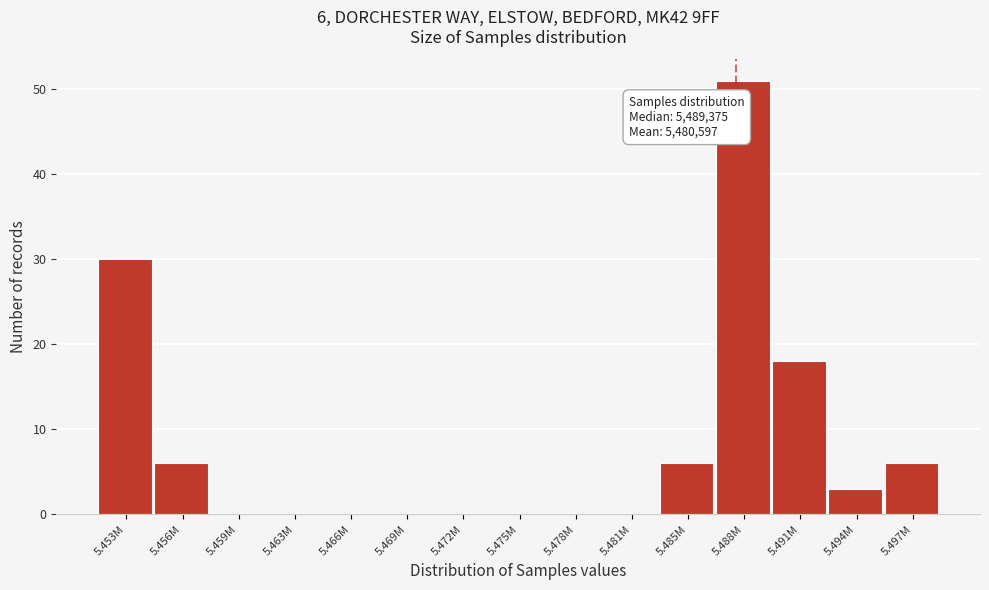

Reading right to left, transcribe all the data shown in this chart.

5.497M=6	5.494M=3	5.491M=18	5.488M=51	5.485M=6	5.481M=0	5.478M=0	5.475M=0	5.472M=0	5.469M=0	5.466M=0	5.463M=0	5.459M=0	5.456M=6	5.453M=30